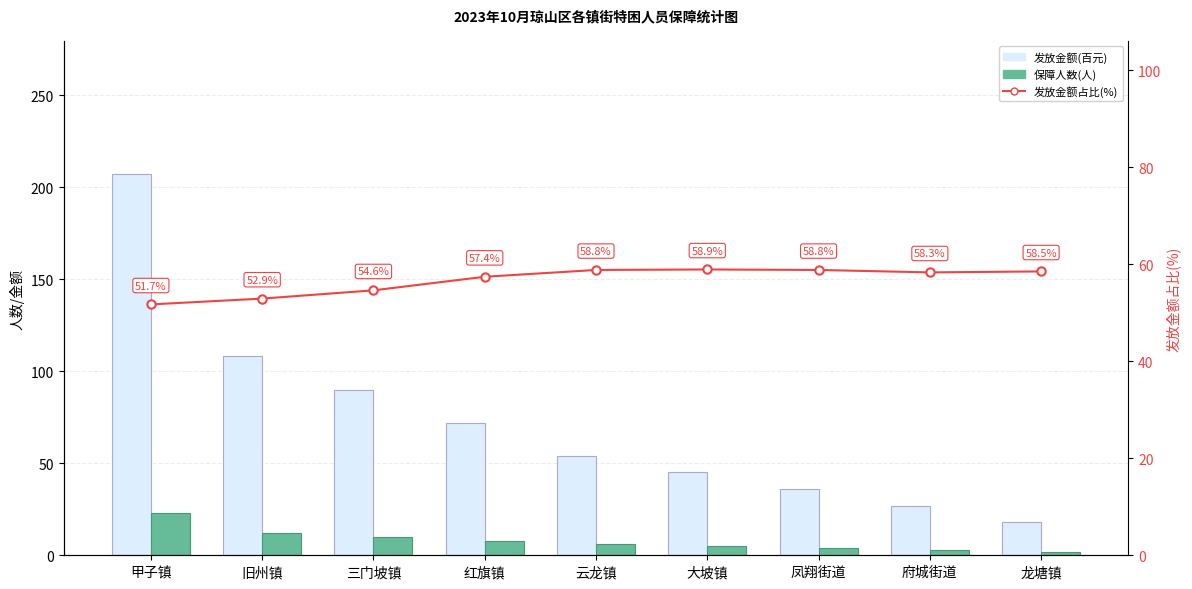

What is the sum of the 发放金额(百元) values at 红旗镇 and 大坡镇?

117.0